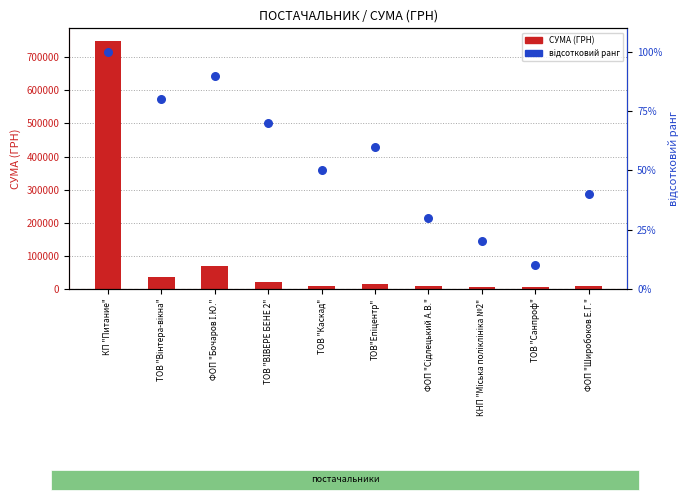

Which series contains the lowest Y value?

відсотковий ранг